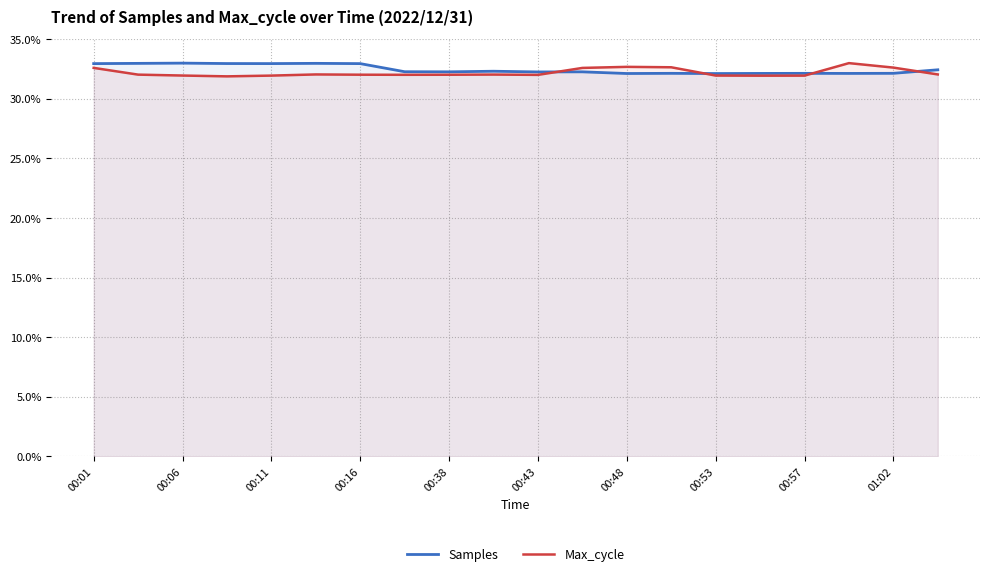

What is the difference between the maximum and second lowest values in the Samples series?

0.9